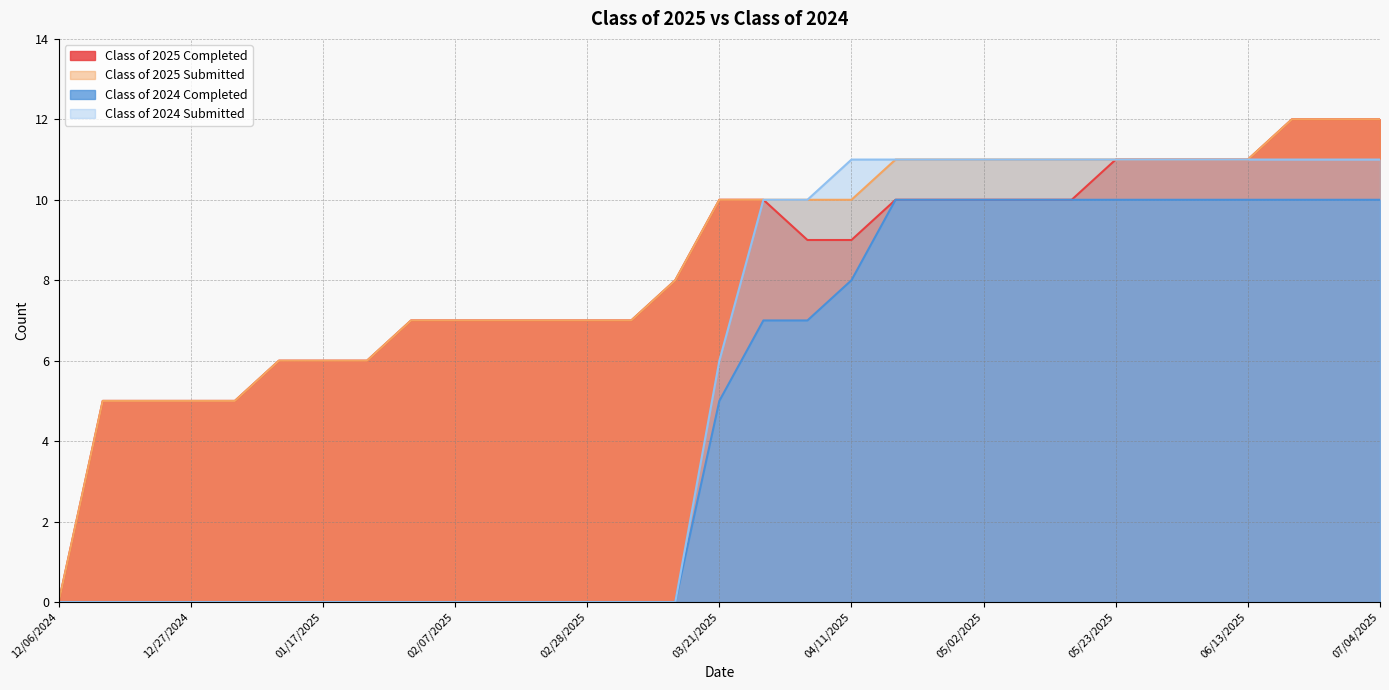

What are all the series names shown in the legend?

Class of 2025 Completed, Class of 2025 Submitted, Class of 2024 Completed, Class of 2024 Submitted